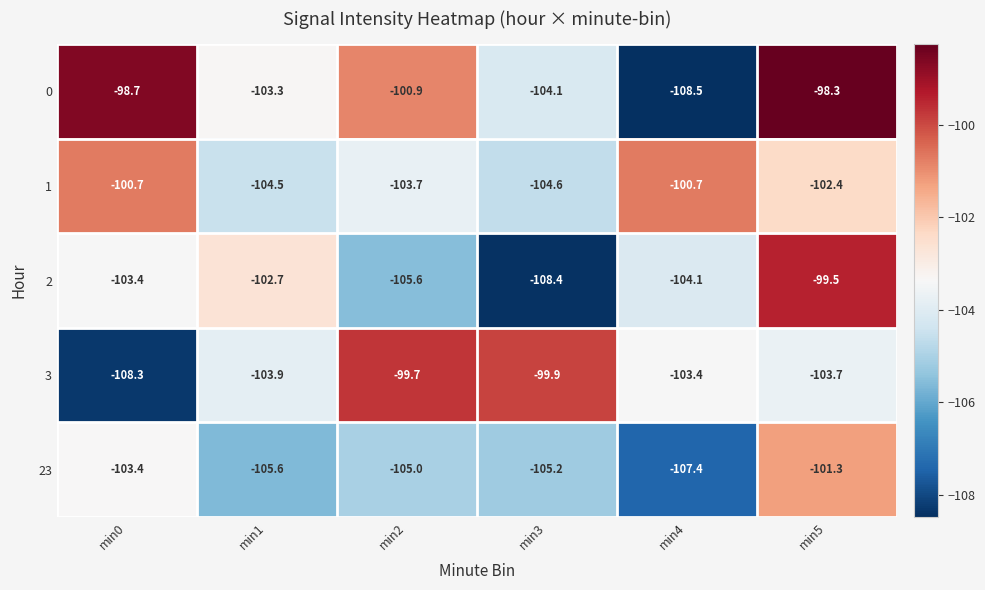

How many data points in 0 are above -100?

2